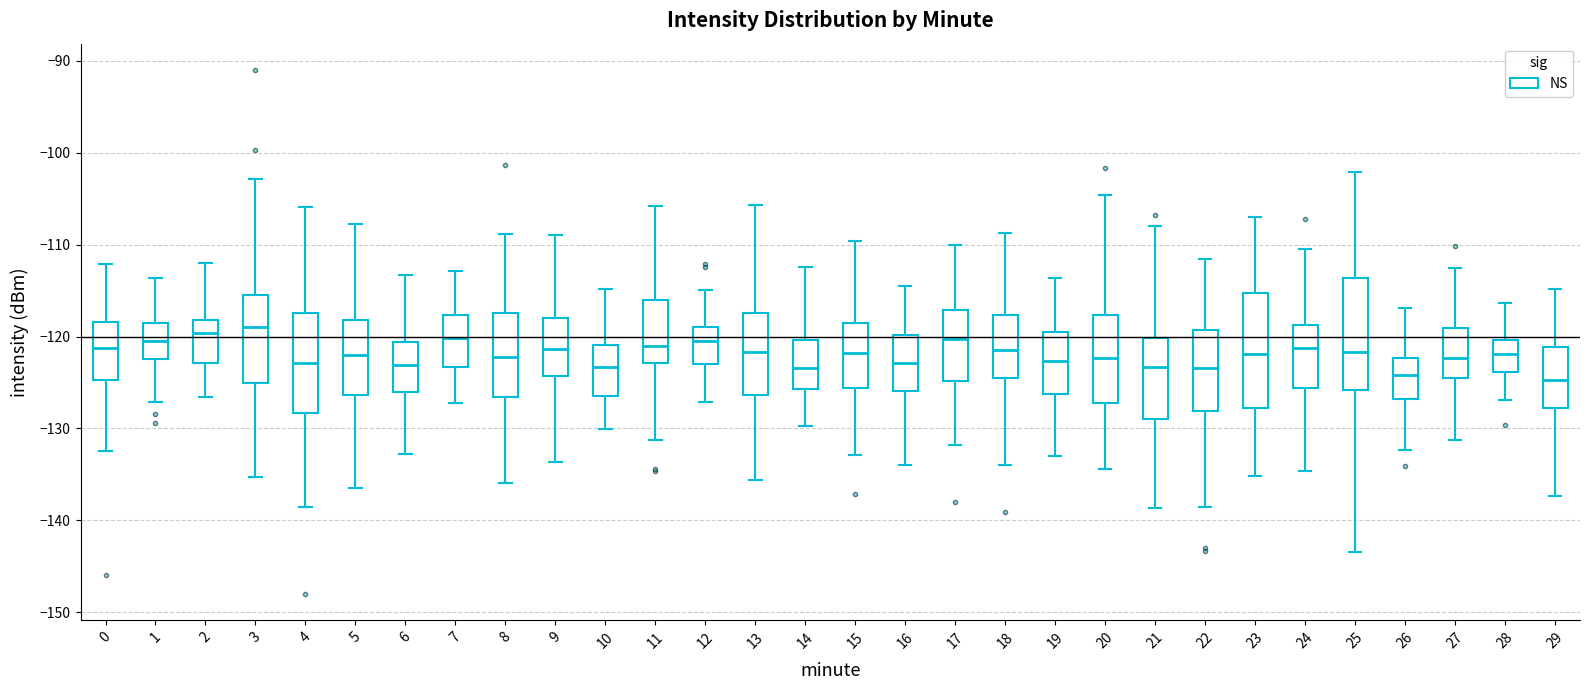

Reading left to right, transcribe this box plot: for each box, give where its median line is, the range the box spans, and where its two whiskers end, as read against the y-axis. The values are not printed on the chart, so give them approximately, as read against the axis.

0: median -121, box -125 to -118, whiskers -132 to -112
1: median -120, box -122 to -119, whiskers -127 to -114
2: median -120, box -123 to -118, whiskers -127 to -112
3: median -119, box -125 to -115, whiskers -135 to -103
4: median -123, box -128 to -117, whiskers -139 to -106
5: median -122, box -126 to -118, whiskers -136 to -108
6: median -123, box -126 to -121, whiskers -133 to -113
7: median -120, box -123 to -118, whiskers -127 to -113
8: median -122, box -127 to -117, whiskers -136 to -109
9: median -121, box -124 to -118, whiskers -134 to -109
10: median -123, box -126 to -121, whiskers -130 to -115
11: median -121, box -123 to -116, whiskers -131 to -106
12: median -120, box -123 to -119, whiskers -127 to -115
13: median -122, box -126 to -117, whiskers -136 to -106
14: median -123, box -126 to -120, whiskers -130 to -112
15: median -122, box -126 to -118, whiskers -133 to -110
16: median -123, box -126 to -120, whiskers -134 to -114
17: median -120, box -125 to -117, whiskers -132 to -110
18: median -122, box -125 to -118, whiskers -134 to -109
19: median -123, box -126 to -119, whiskers -133 to -114
20: median -122, box -127 to -118, whiskers -134 to -105
21: median -123, box -129 to -120, whiskers -139 to -108
22: median -123, box -128 to -119, whiskers -139 to -112
23: median -122, box -128 to -115, whiskers -135 to -107
24: median -121, box -126 to -119, whiskers -135 to -111
25: median -122, box -126 to -114, whiskers -143 to -102
26: median -124, box -127 to -122, whiskers -132 to -117
27: median -122, box -125 to -119, whiskers -131 to -112
28: median -122, box -124 to -120, whiskers -127 to -116
29: median -125, box -128 to -121, whiskers -137 to -115